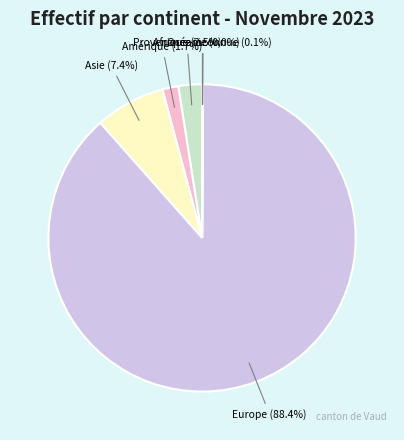

Does any single category account for the majority?

Yes